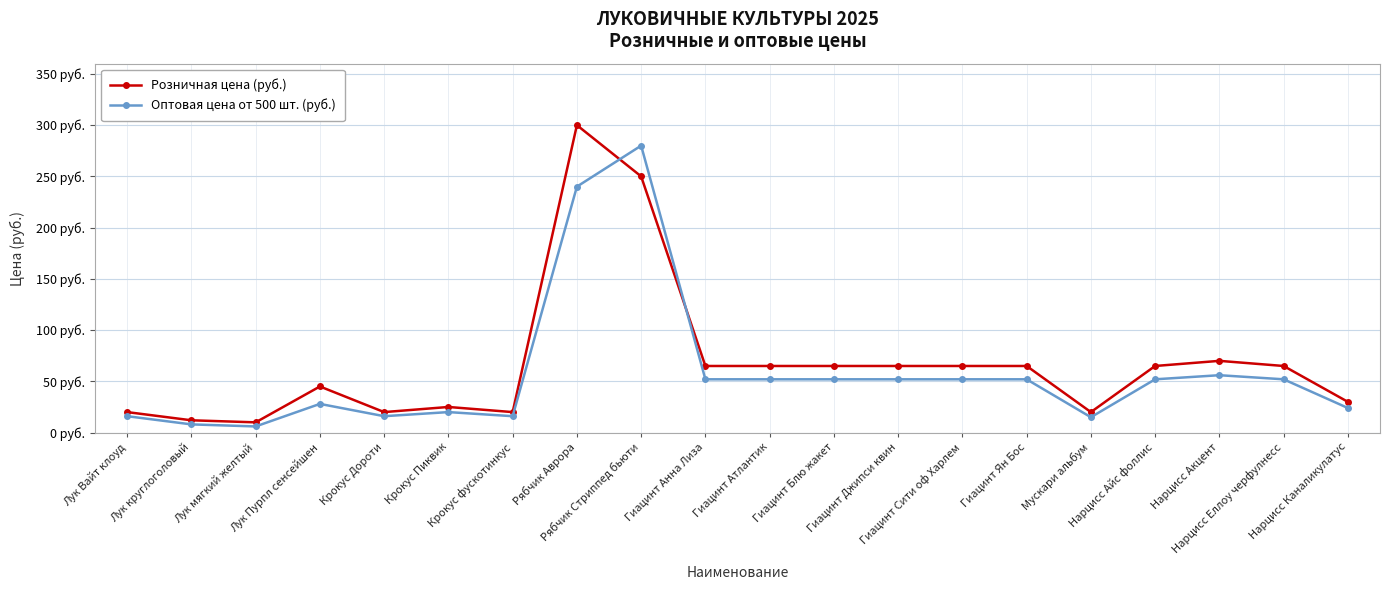

Where is the first local maximum for Розничная цена (руб.)?

Лук Пурпл сенсейшен